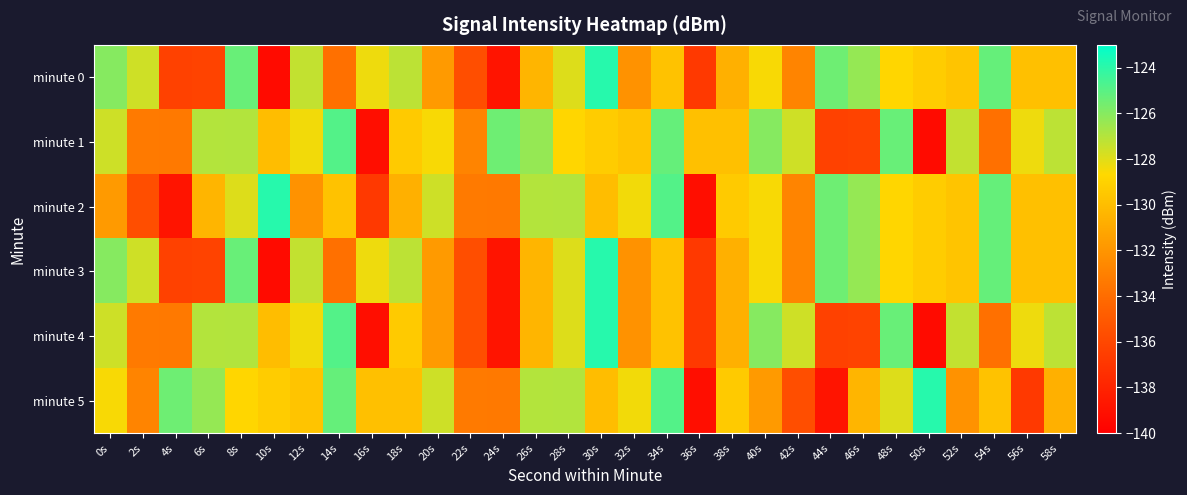

Reading left to right, what are all the values shown in this chart?

minute 0: 0s=-126.0	2s=-127.6	4s=-136.4	6s=-136.3	8s=-125.3	10s=-139.3	12s=-127.3	14s=-133.8	16s=-128.3	18s=-127.2	20s=-131.7	22s=-135.6	24s=-138.8	26s=-130.4	28s=-127.9	30s=-123.9	32s=-132.1	34s=-129.8	36s=-136.8	38s=-130.6	40s=-128.5	42s=-132.8	44s=-125.5	46s=-126.4	48s=-128.8	50s=-129.3	52s=-129.7	54s=-125.3	56s=-129.9	58s=-129.9
minute 1: 0s=-127.6	2s=-133.3	4s=-133.4	6s=-127.0	8s=-127.0	10s=-130.0	12s=-128.4	14s=-124.9	16s=-139.2	18s=-129.4	20s=-128.5	22s=-132.8	24s=-125.5	26s=-126.4	28s=-128.8	30s=-129.3	32s=-129.7	34s=-125.3	36s=-129.9	38s=-129.9	40s=-126.0	42s=-127.6	44s=-136.4	46s=-136.3	48s=-125.3	50s=-139.3	52s=-127.3	54s=-133.8	56s=-128.3	58s=-127.2
minute 2: 0s=-131.7	2s=-135.6	4s=-138.8	6s=-130.4	8s=-127.9	10s=-123.9	12s=-132.1	14s=-129.8	16s=-136.8	18s=-130.6	20s=-127.6	22s=-133.3	24s=-133.4	26s=-127.0	28s=-127.0	30s=-130.0	32s=-128.4	34s=-124.9	36s=-139.2	38s=-129.4	40s=-128.5	42s=-132.8	44s=-125.5	46s=-126.4	48s=-128.8	50s=-129.3	52s=-129.7	54s=-125.3	56s=-129.9	58s=-129.9
minute 3: 0s=-126.0	2s=-127.6	4s=-136.4	6s=-136.3	8s=-125.3	10s=-139.3	12s=-127.3	14s=-133.8	16s=-128.3	18s=-127.2	20s=-131.7	22s=-135.6	24s=-138.8	26s=-130.4	28s=-127.9	30s=-123.9	32s=-132.1	34s=-129.8	36s=-136.8	38s=-130.6	40s=-128.5	42s=-132.8	44s=-125.5	46s=-126.4	48s=-128.8	50s=-129.3	52s=-129.7	54s=-125.3	56s=-129.9	58s=-129.9
minute 4: 0s=-127.6	2s=-133.3	4s=-133.4	6s=-127.0	8s=-127.0	10s=-130.0	12s=-128.4	14s=-124.9	16s=-139.2	18s=-129.4	20s=-131.7	22s=-135.6	24s=-138.8	26s=-130.4	28s=-127.9	30s=-123.9	32s=-132.1	34s=-129.8	36s=-136.8	38s=-130.6	40s=-126.0	42s=-127.6	44s=-136.4	46s=-136.3	48s=-125.3	50s=-139.3	52s=-127.3	54s=-133.8	56s=-128.3	58s=-127.2
minute 5: 0s=-128.5	2s=-132.8	4s=-125.5	6s=-126.4	8s=-128.8	10s=-129.3	12s=-129.7	14s=-125.3	16s=-129.9	18s=-129.9	20s=-127.6	22s=-133.3	24s=-133.4	26s=-127.0	28s=-127.0	30s=-130.0	32s=-128.4	34s=-124.9	36s=-139.2	38s=-129.4	40s=-131.7	42s=-135.6	44s=-138.8	46s=-130.4	48s=-127.9	50s=-123.9	52s=-132.1	54s=-129.8	56s=-136.8	58s=-130.6